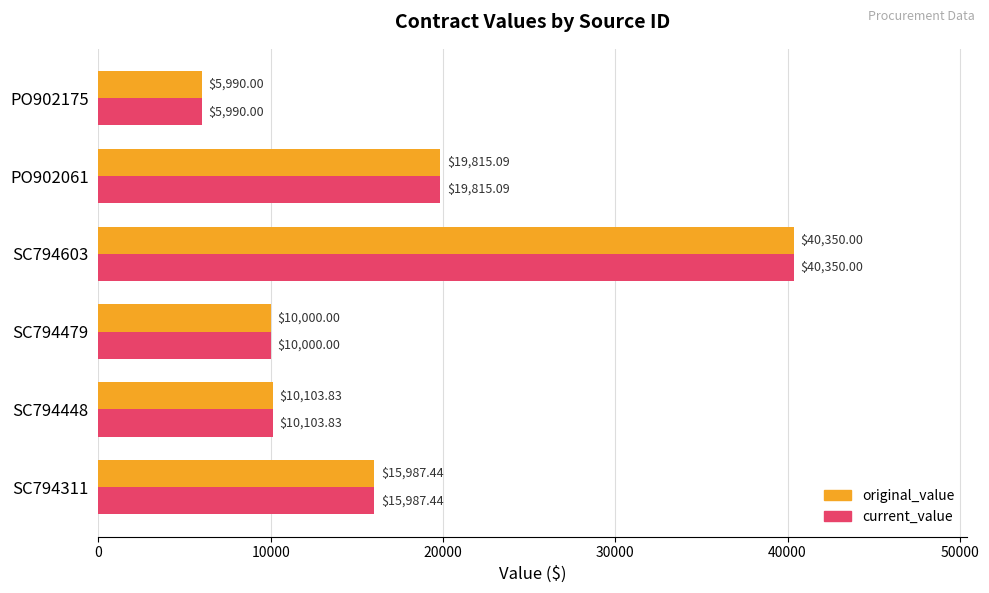

List the labels in order of original_value value, smallest first.

PO902175, SC794479, SC794448, SC794311, PO902061, SC794603